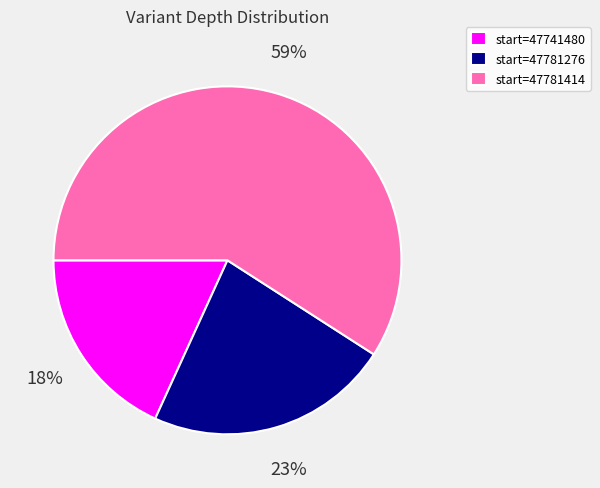

To the nearest percent, what is the difference between the start=47781414 and start=47741480 slice percentages?

41%